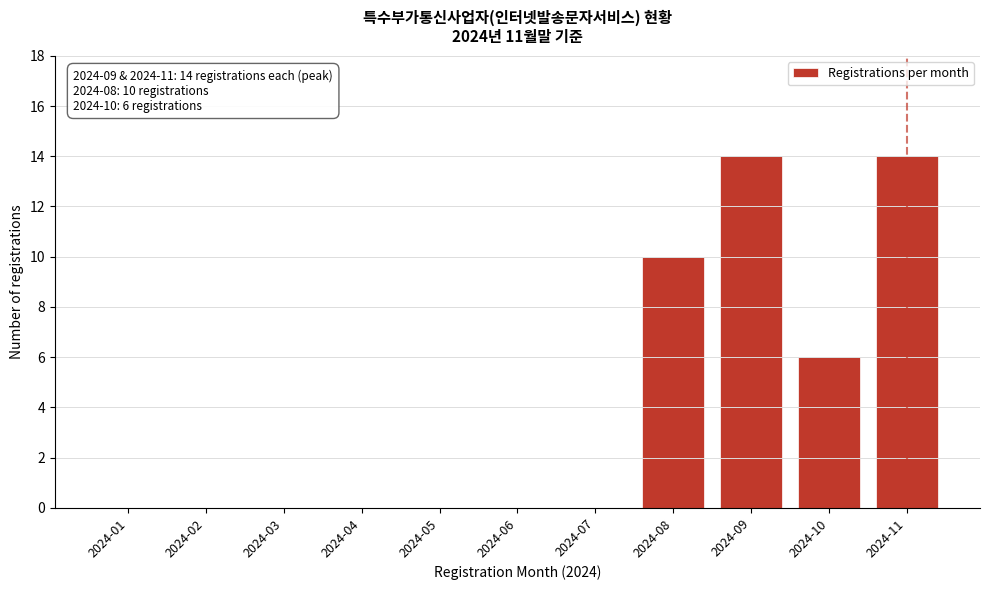

Reading right to left, transcribe all the data shown in this chart.

2024-11=14	2024-10=6	2024-09=14	2024-08=10	2024-07=0	2024-06=0	2024-05=0	2024-04=0	2024-03=0	2024-02=0	2024-01=0